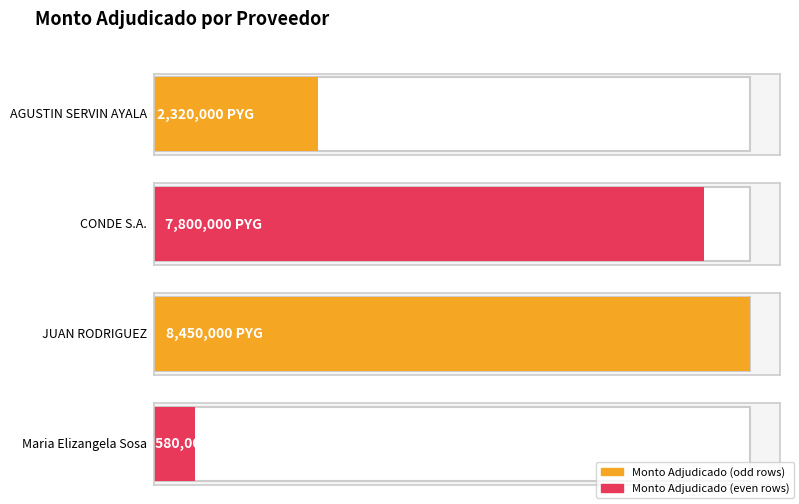

Approximately how many times larger is the value at JUAN RODRIGUEZ compared to AGUSTIN SERVIN AYALA?

3.6